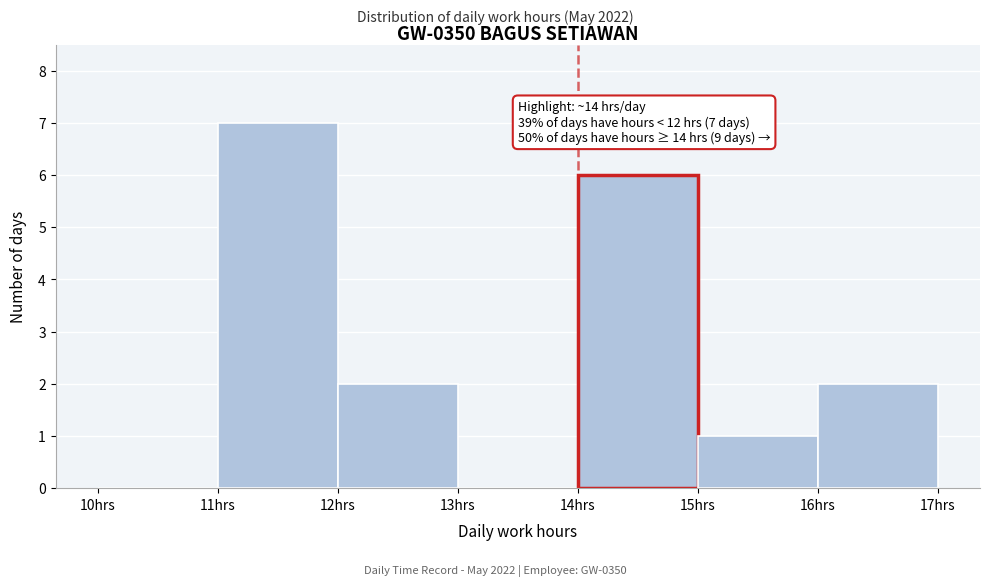

Over which range of the x-axis is the bar tallest?

11 to 12